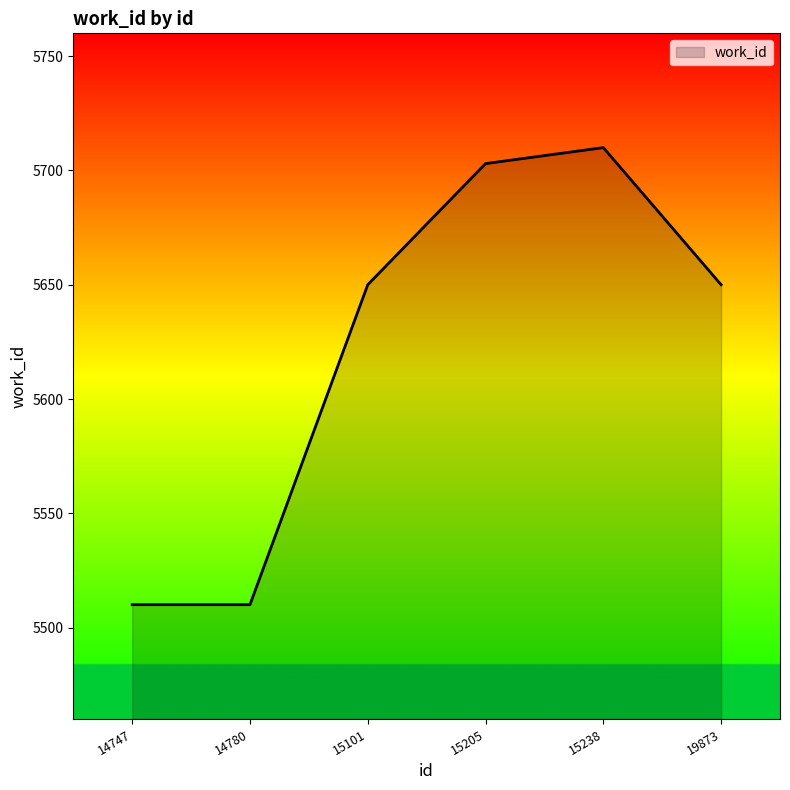

How many distinct data groups are displayed?

1